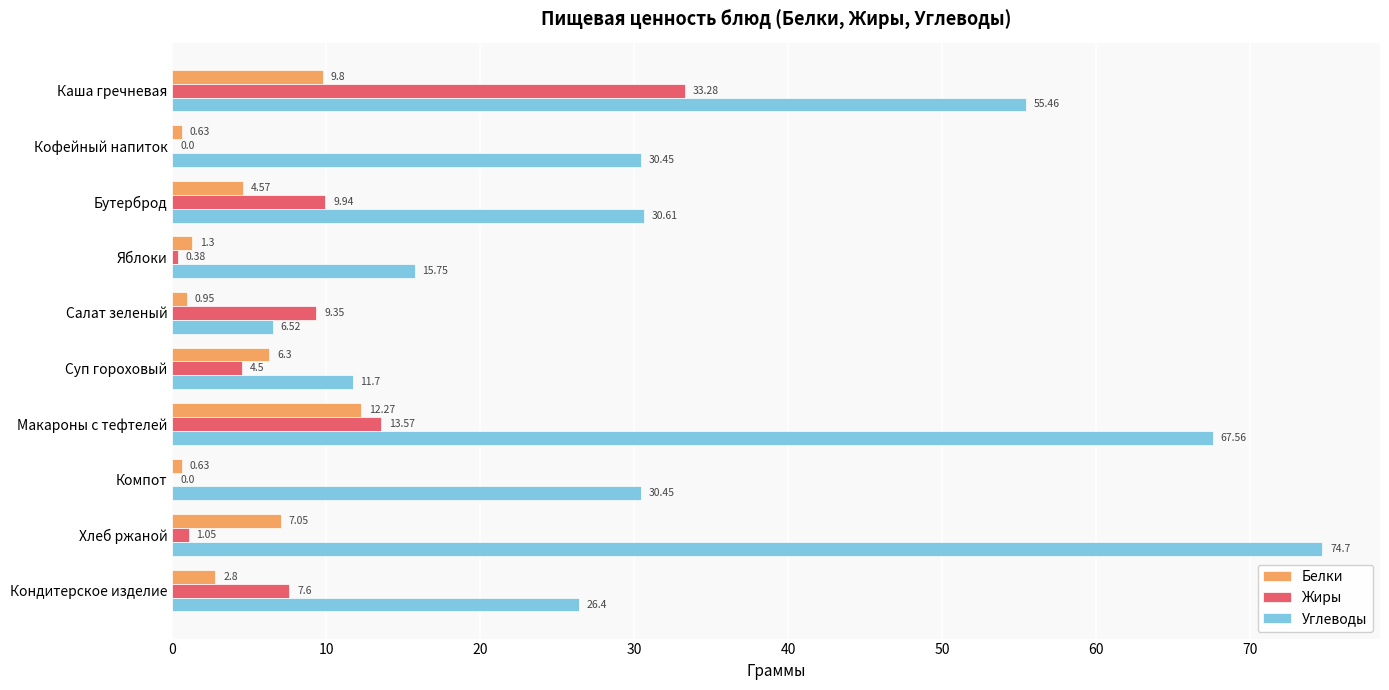

Between Яблоки and Компот, which series saw the biggest shift?

Углеводы